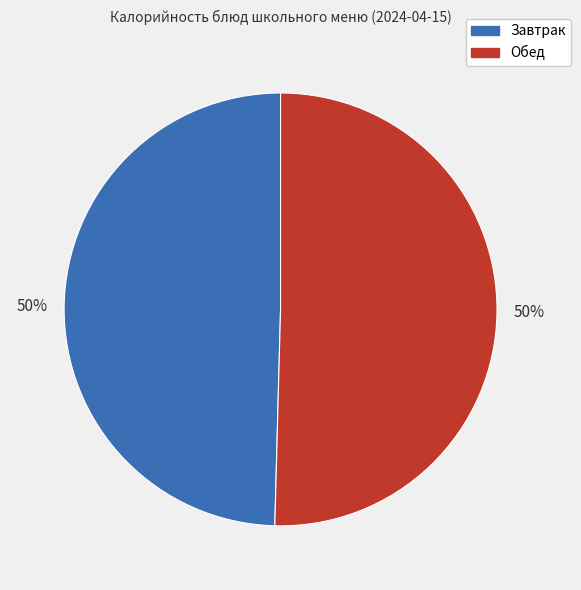

To the nearest percent, what is the average slice percentage?

50%